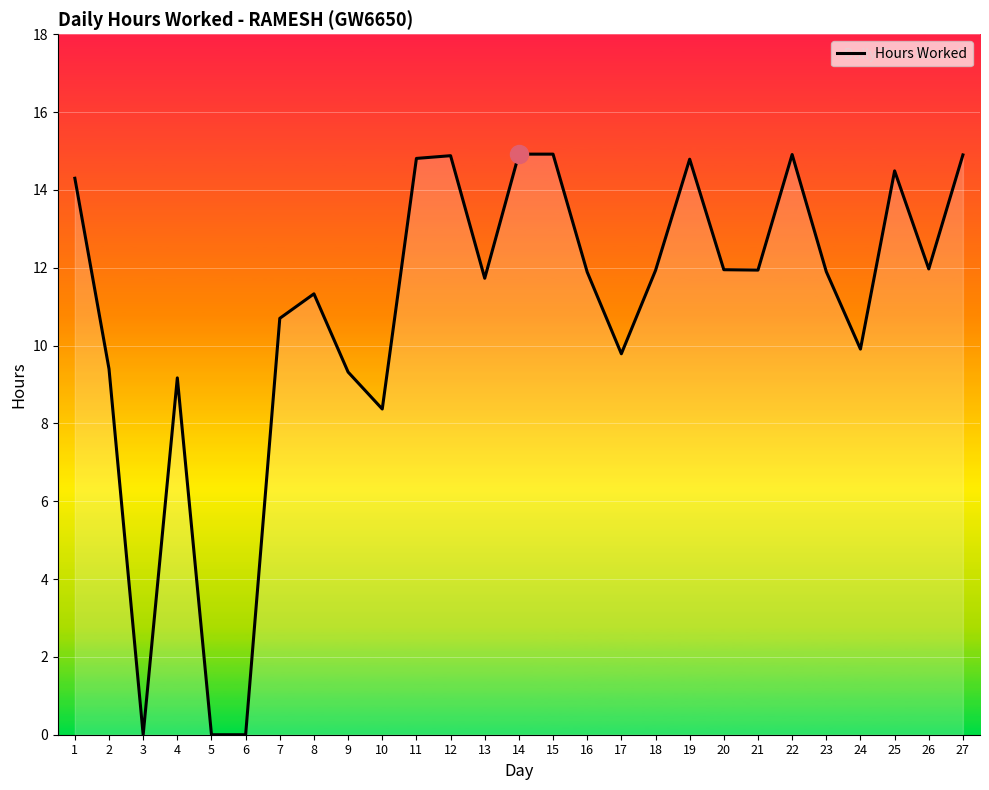

What is the greatest value displayed?

14.9